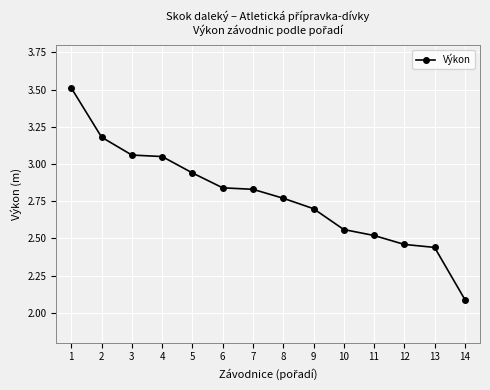

Which label corresponds to the largest value in the chart?

1